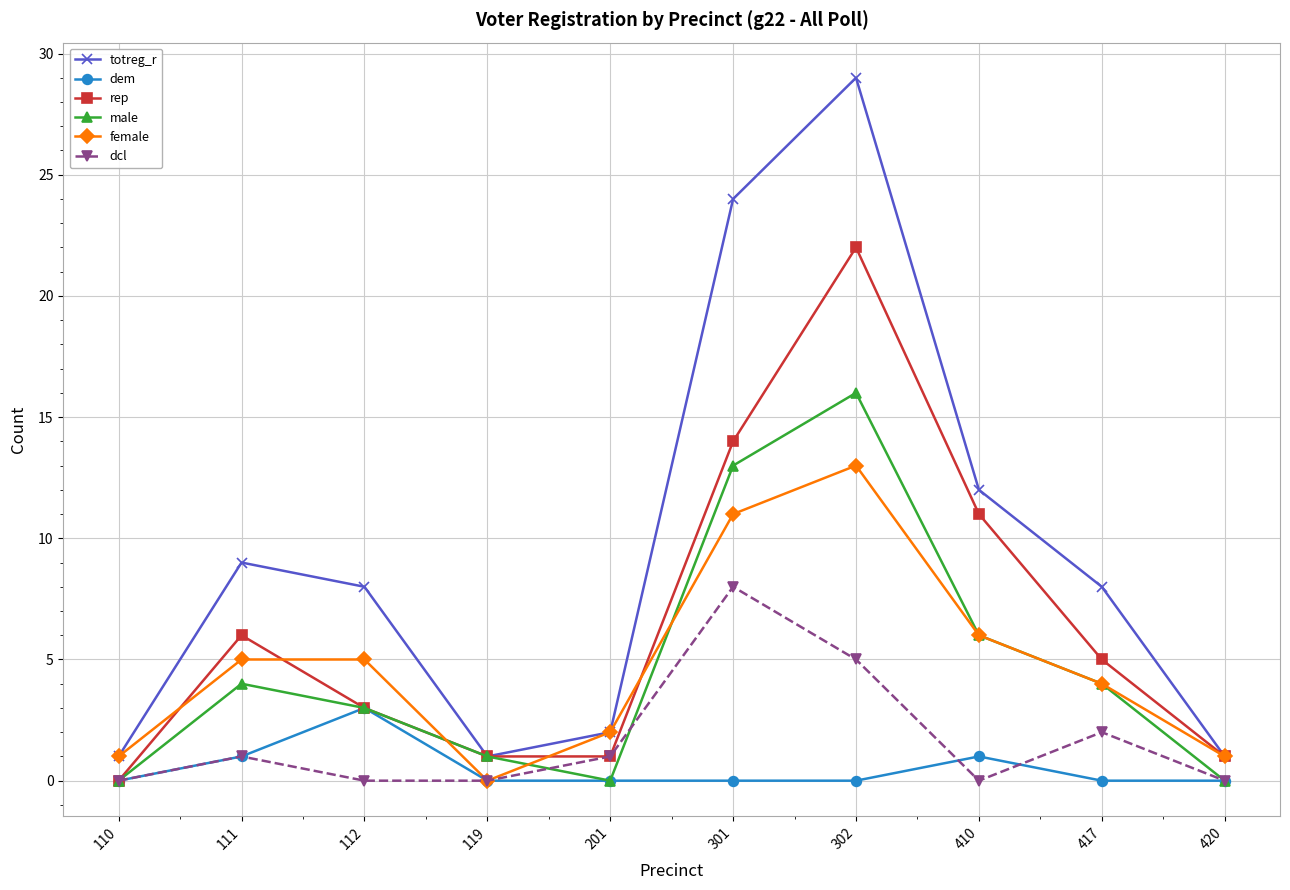

Which series has the largest total across all categories?

totreg_r